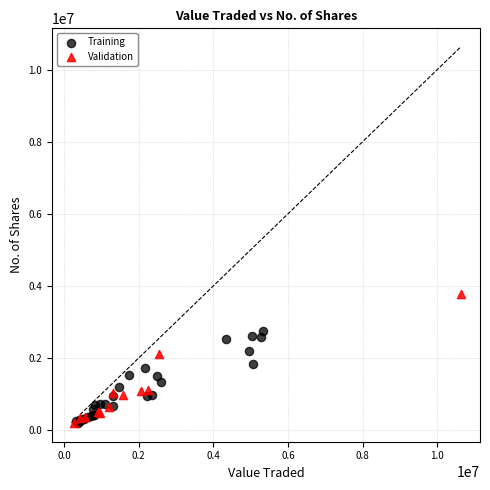

Which series contains the highest Y value?

Validation